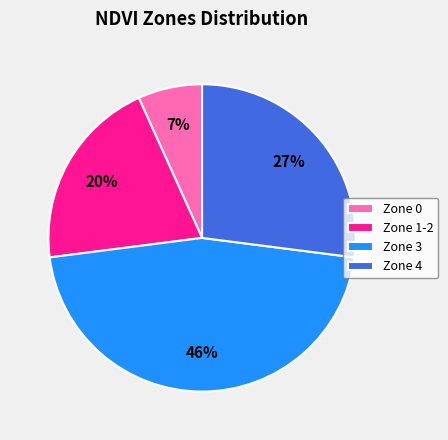

Which has a higher value, Zone 1-2 or Zone 3?

Zone 3